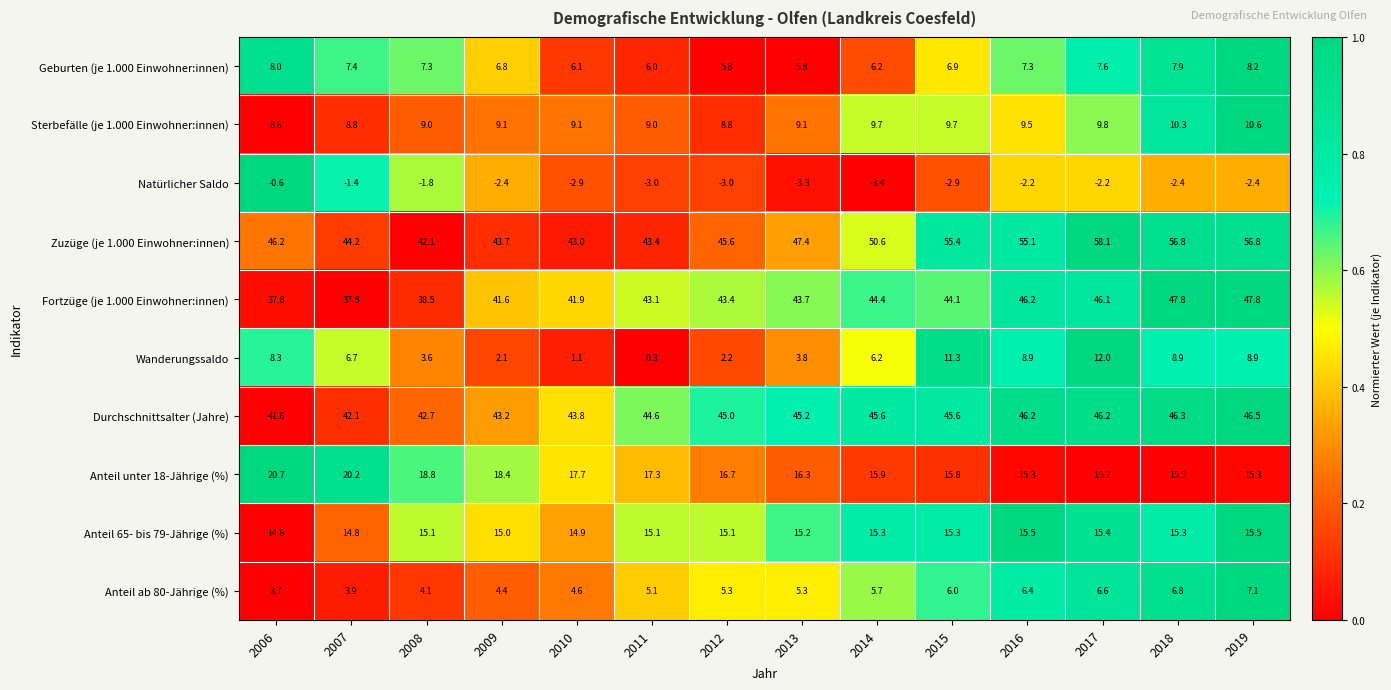

What is the highest value of the Anteil unter 18-Jährige (%) series?

20.7